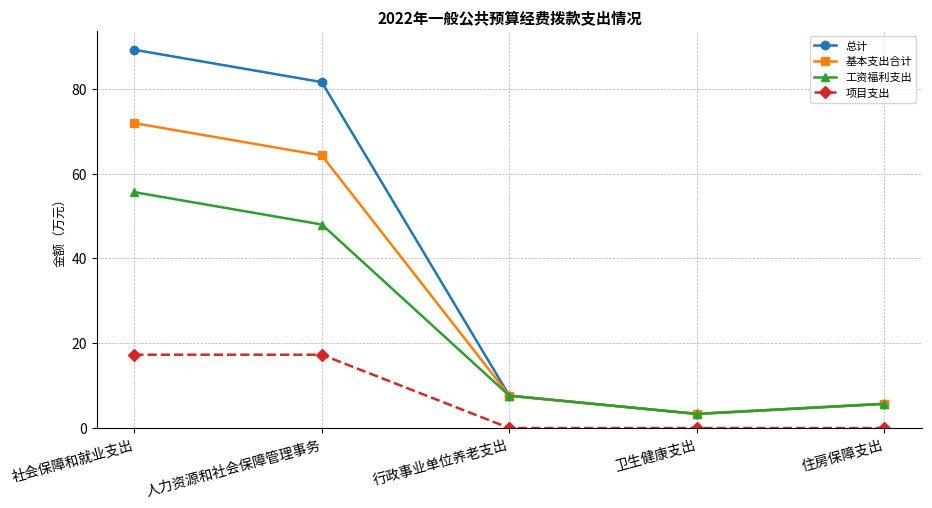

Rank the categories by 总计 value from lowest to highest.

卫生健康支出, 住房保障支出, 行政事业单位养老支出, 人力资源和社会保障管理事务, 社会保障和就业支出